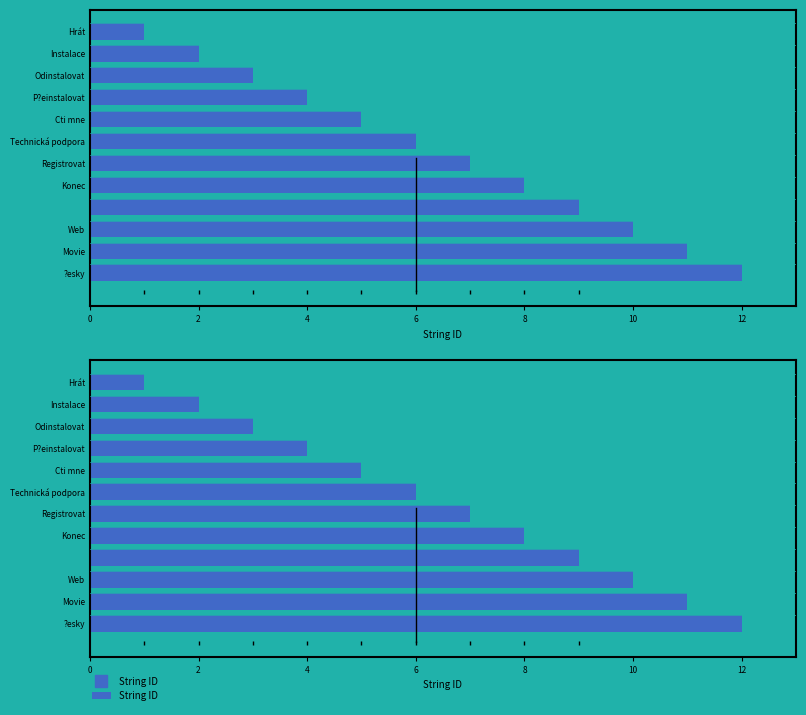

Reading right to left, extract all data points from this chart.

12	11	10	9	8	7	6	5	4	3	2	1